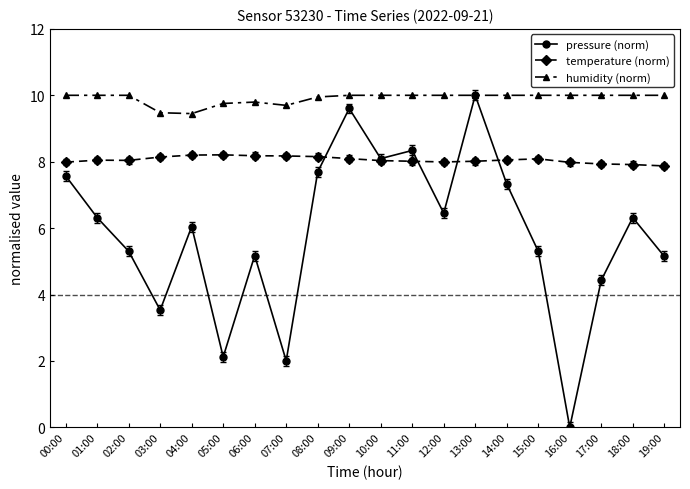

Count the number of data series in this chart.

3